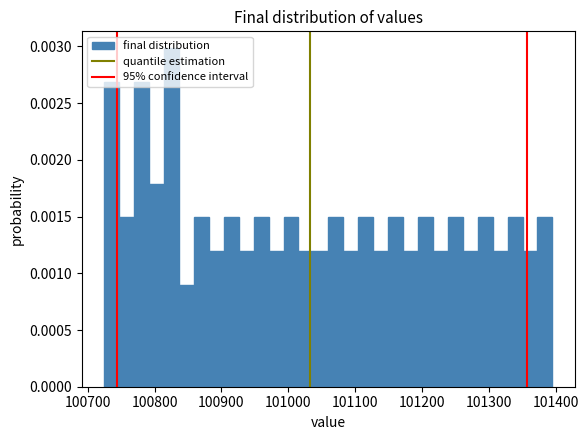

Around what value on the x-axis is the tallest bar? Give the approximate position of its centre, as read against the axis.

100830